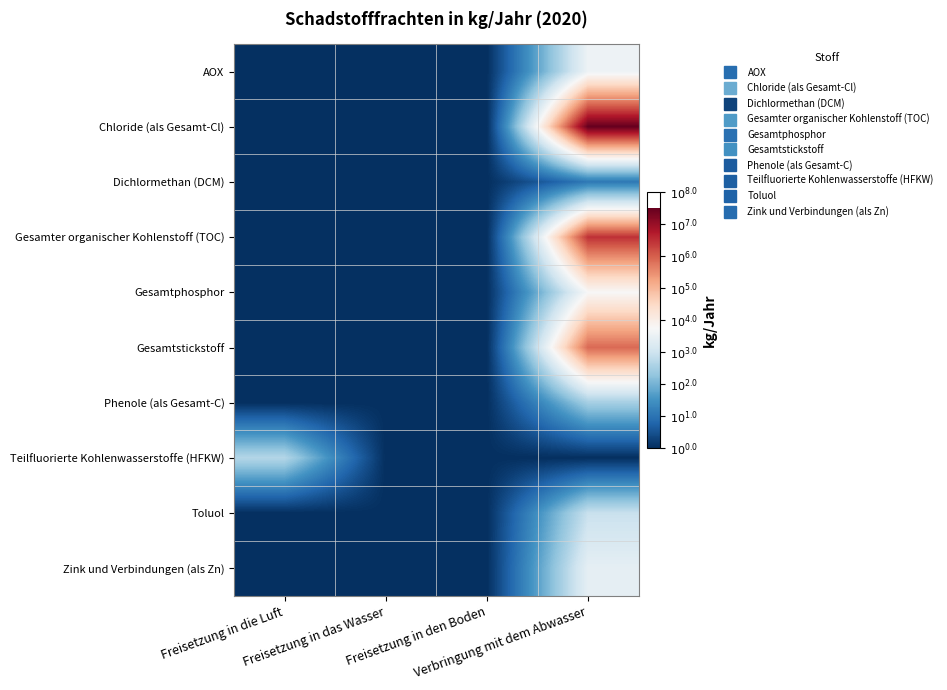

Which series has the widest spread of values?

Chloride (als Gesamt-Cl)